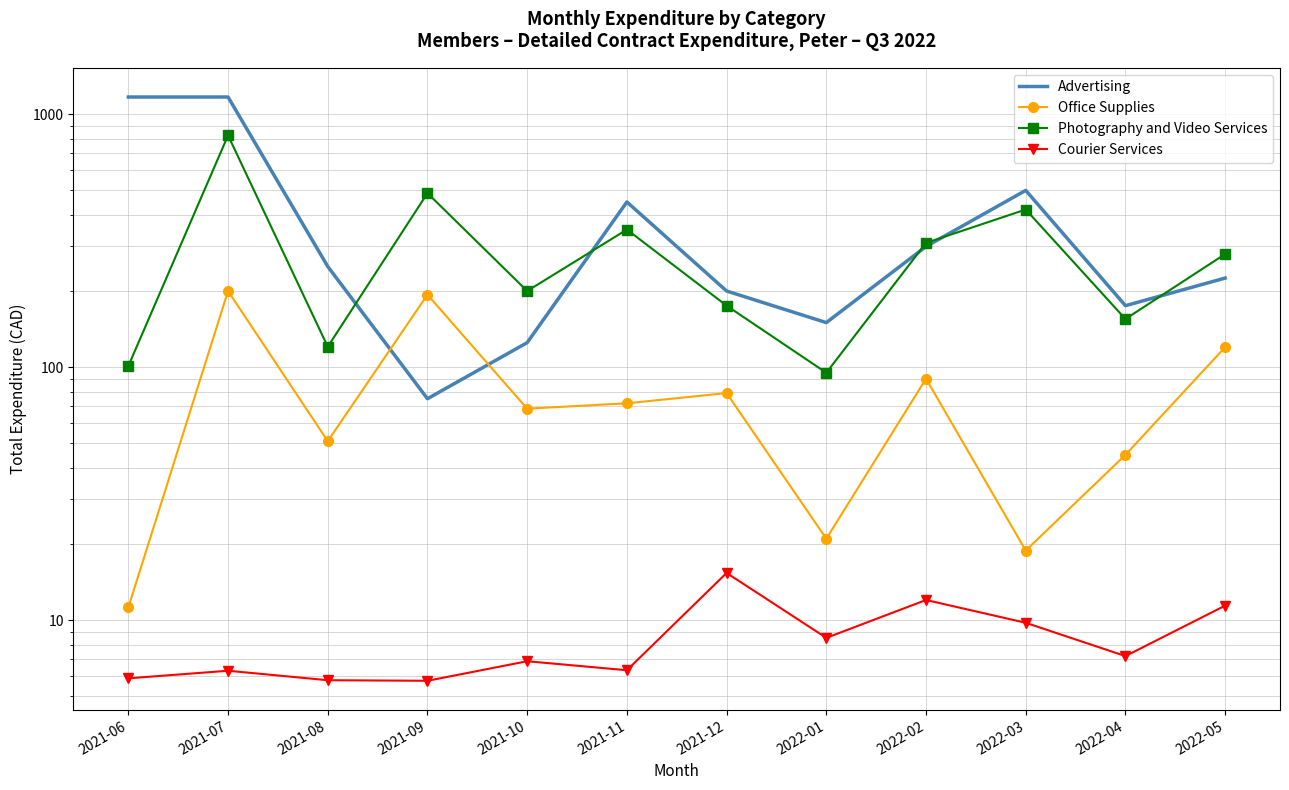

What is the minimum value for Office Supplies?

11.2